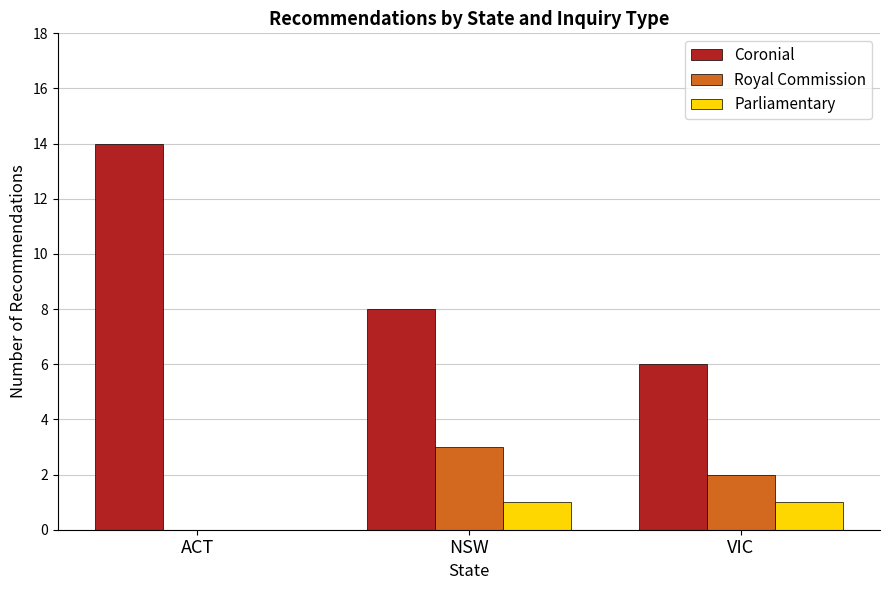

What are all the series names shown in the legend?

Coronial, Royal Commission, Parliamentary